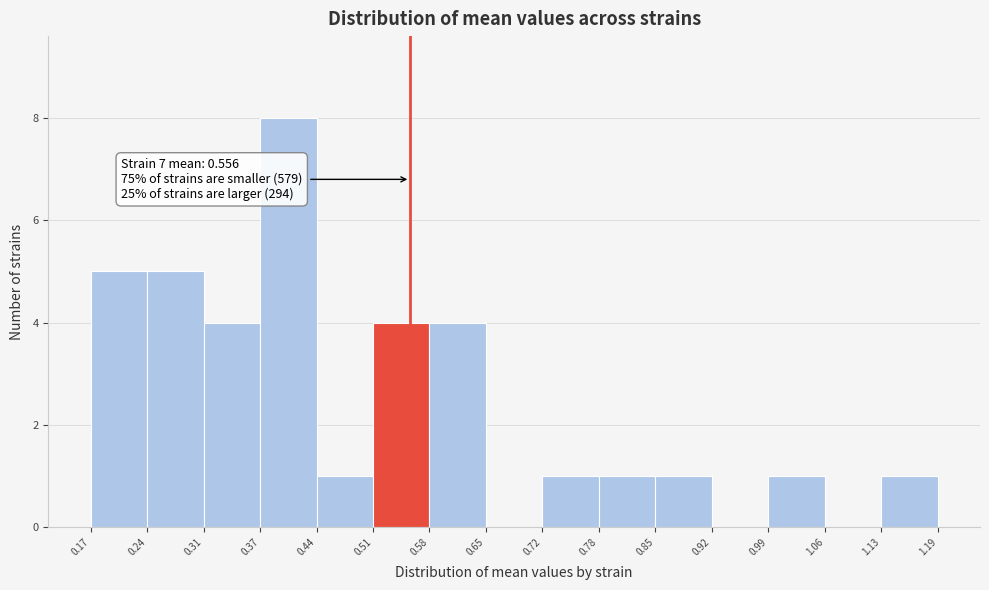

Over which range of the x-axis is the bar tallest?

0.37 to 0.44